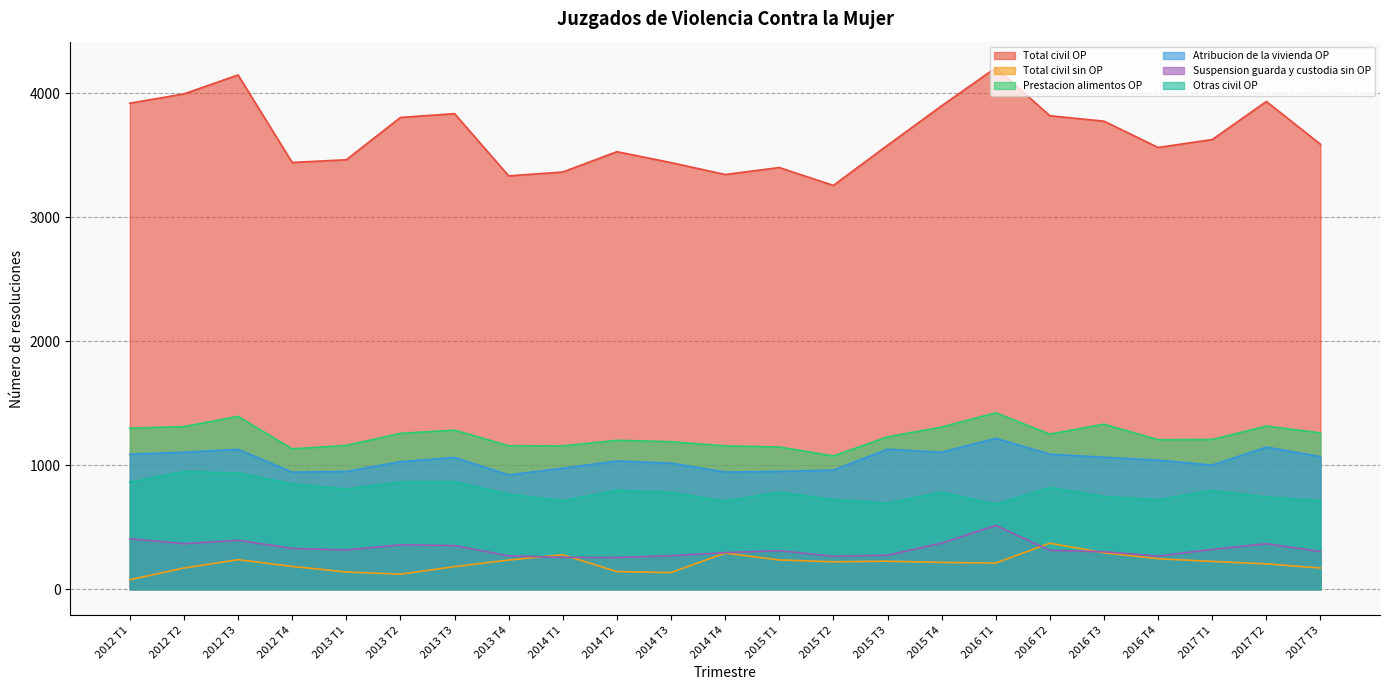

Is it true that Total civil OP equals 3819 at 2016 T2?

True